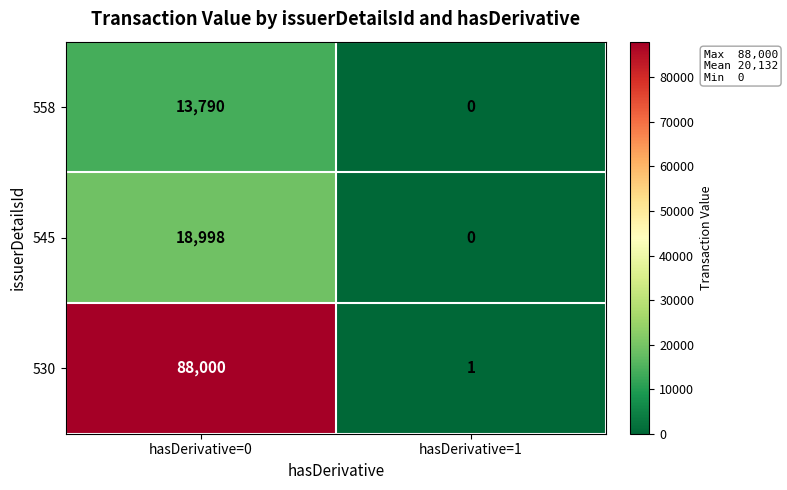

At which label is 530 closest to 44000?

hasDerivative=1